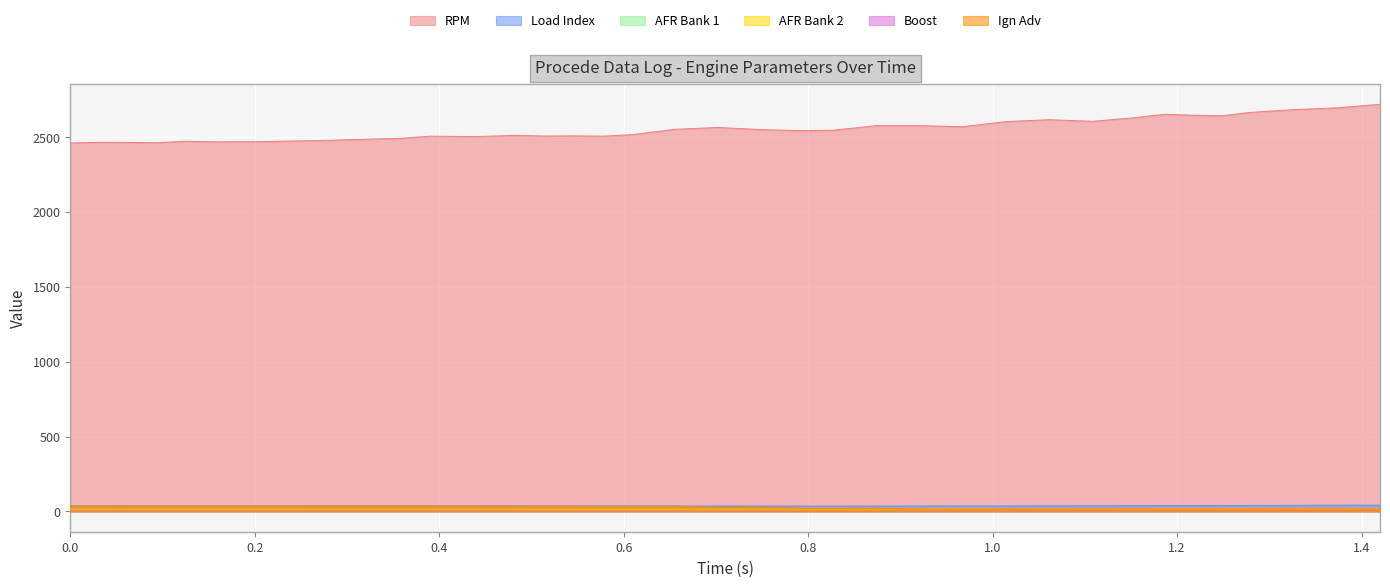

What is the maximum value shown in the chart?

2720.0